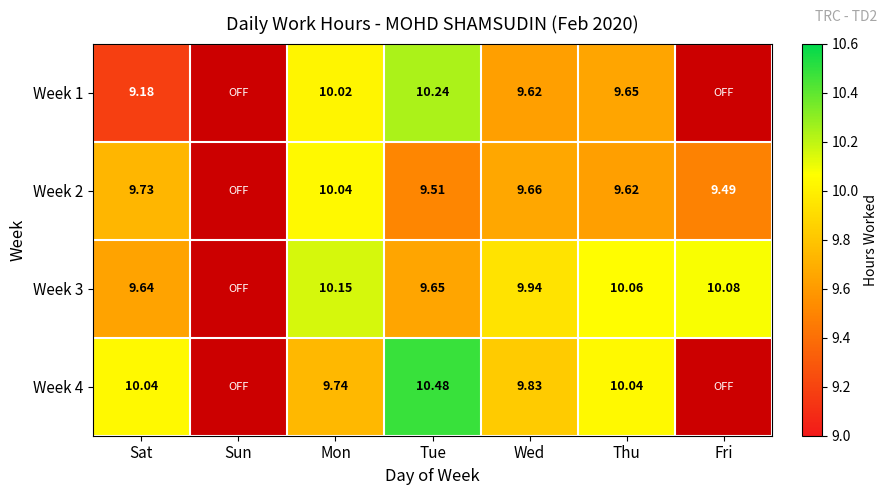

Is the value of Week 1 at Sat greater than the value of Week 3 at Mon?

No